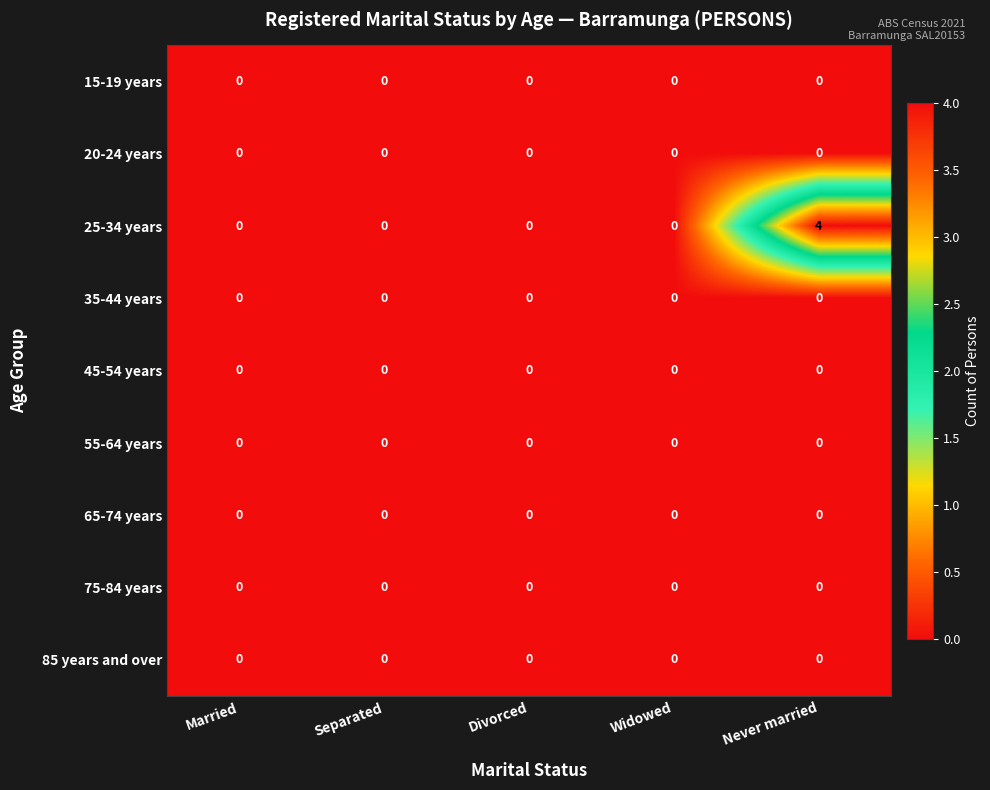

Is it true that 85 years and over equals 0 at Never married?

True